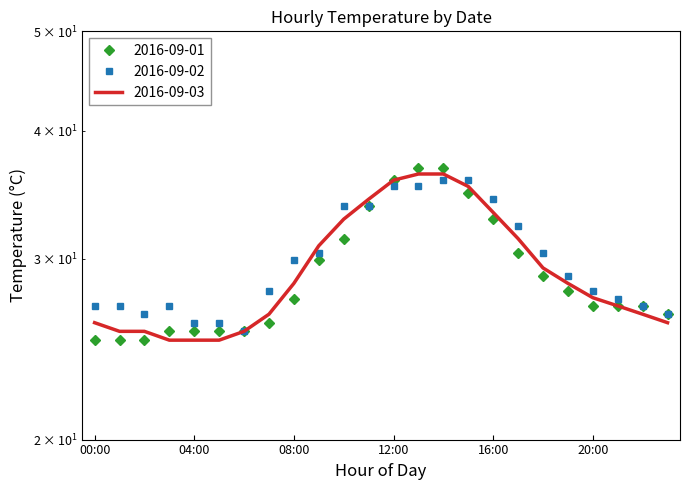

What position from the right is 00:00?

24